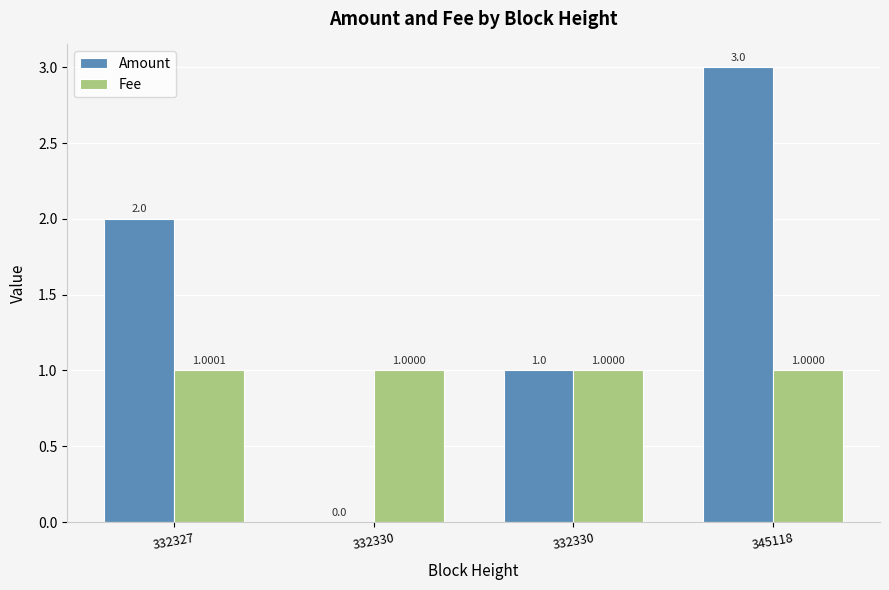

Are the bars horizontal?

No